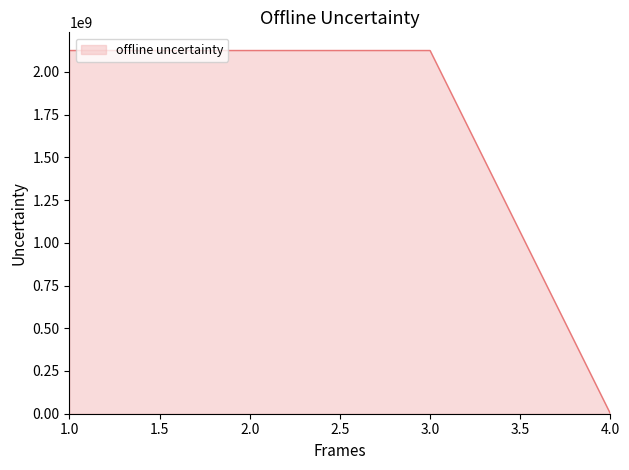

True or false: the data has more than 1 interior local peaks.

False